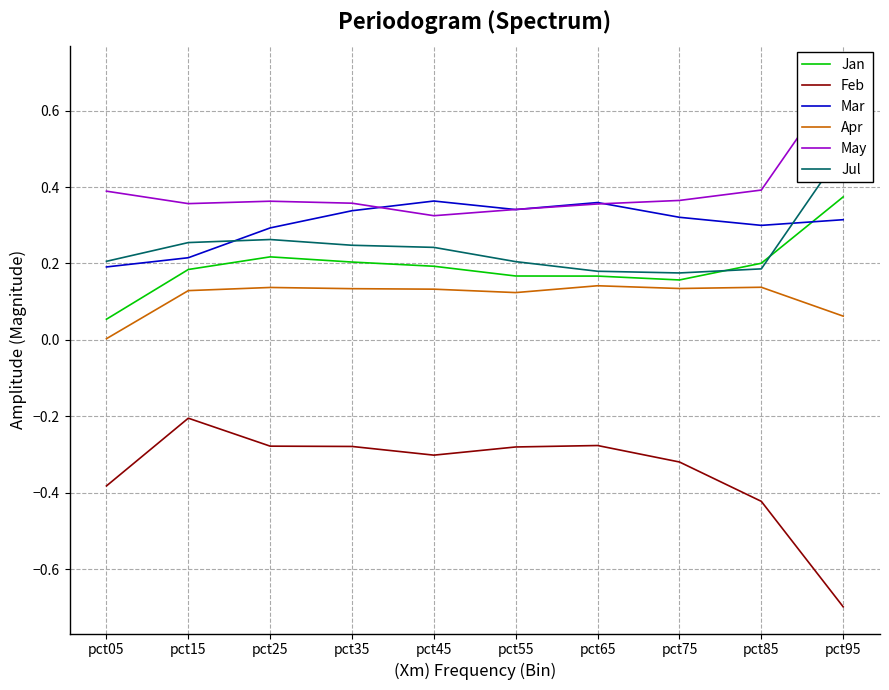

What is the value of the May point at the 6th from the left?

0.3